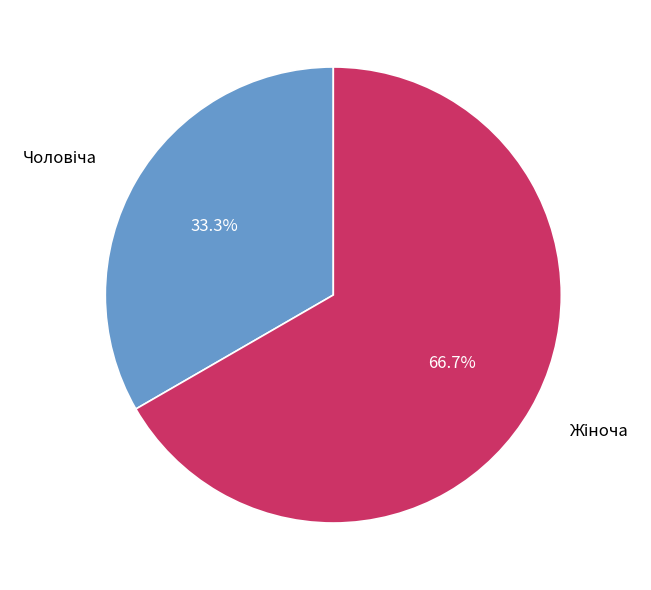

Does any single category account for the majority?

Yes